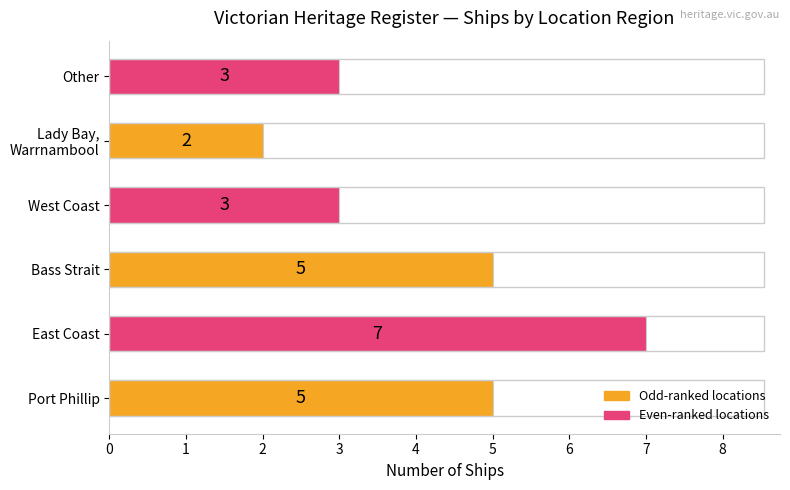

Does the chart contain stacked bars?

No